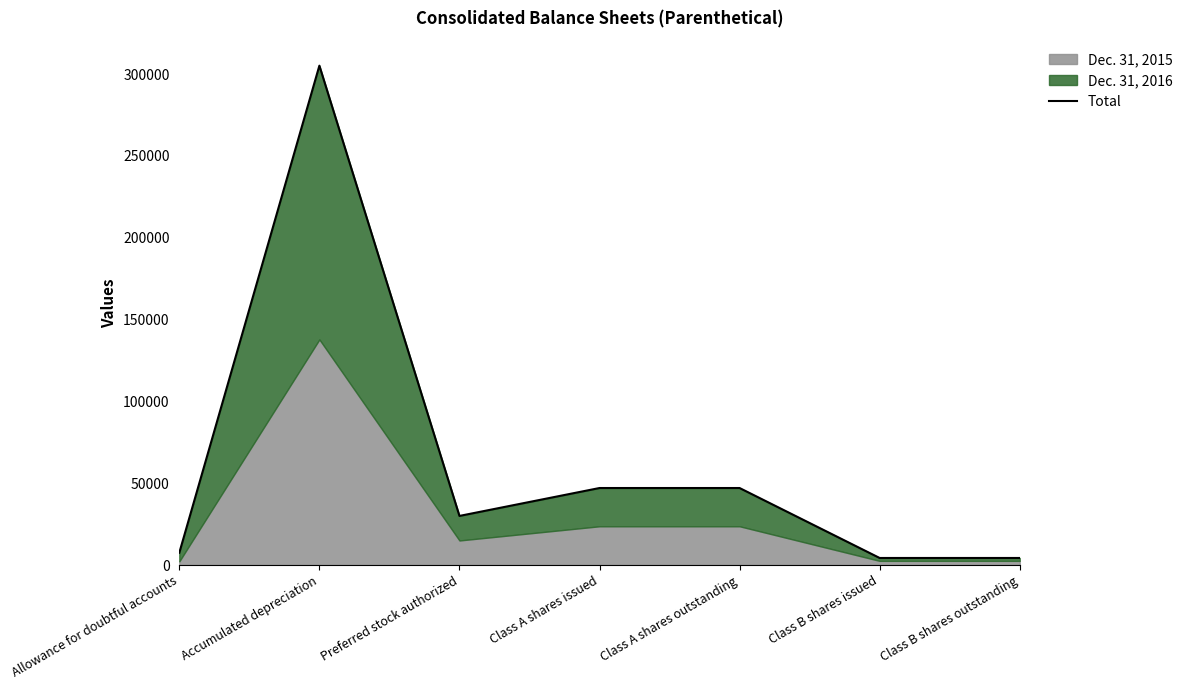

What is the difference between the values at Accumulated depreciation and Class A shares outstanding?

258095